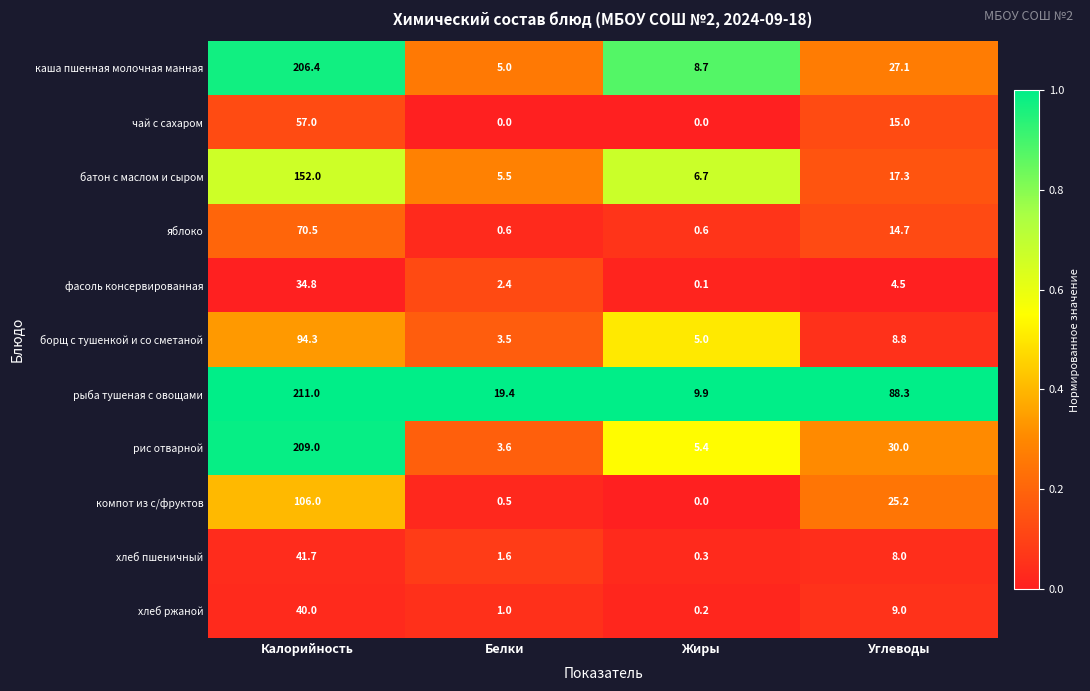

Rank the series by their maximum value, from lowest to highest.

фасоль консервированная, хлеб ржаной, хлеб пшеничный, чай с сахаром, яблоко, борщ с тушенкой и со сметаной, компот из с/фруктов, батон с маслом и сыром, каша пшенная молочная манная, рис отварной, рыба тушеная с овощами